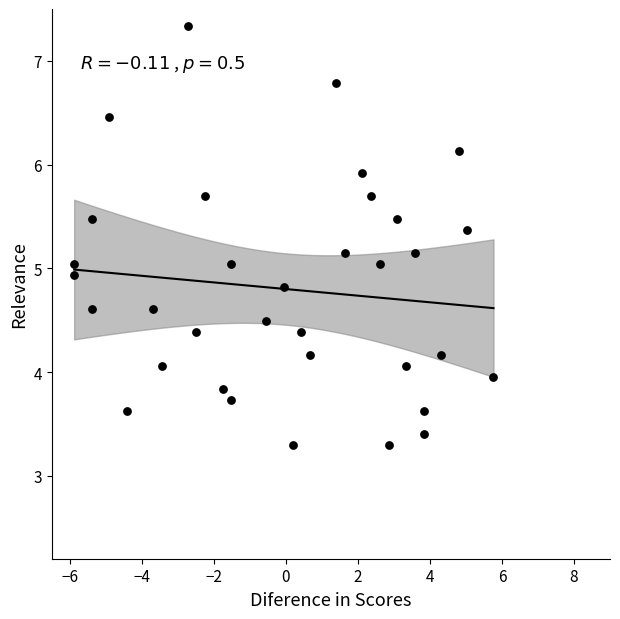

What is the range of X values (max minus min)?

11.6